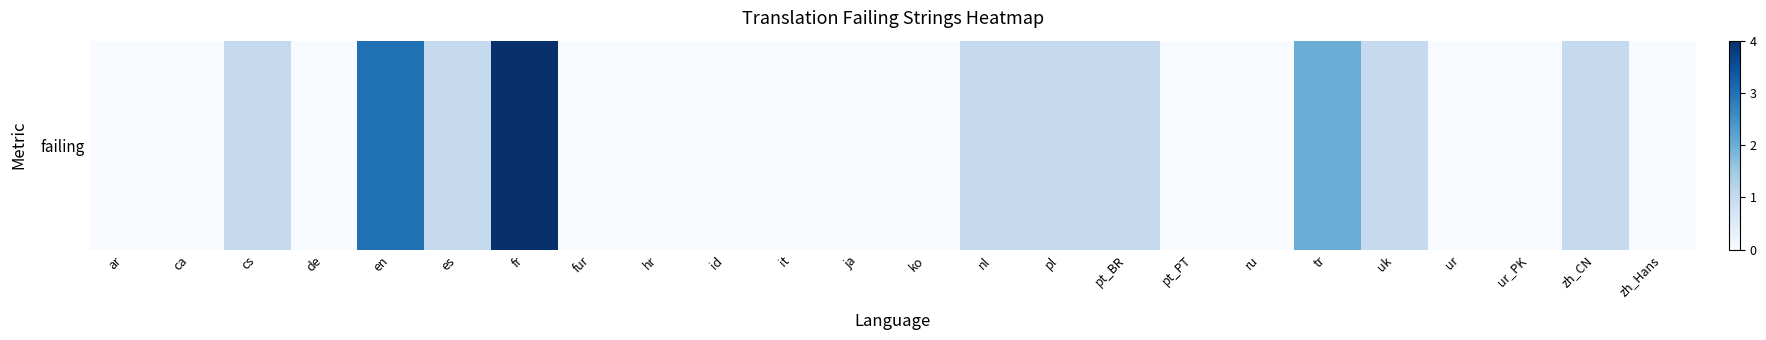

How many series are shown in this chart?

1